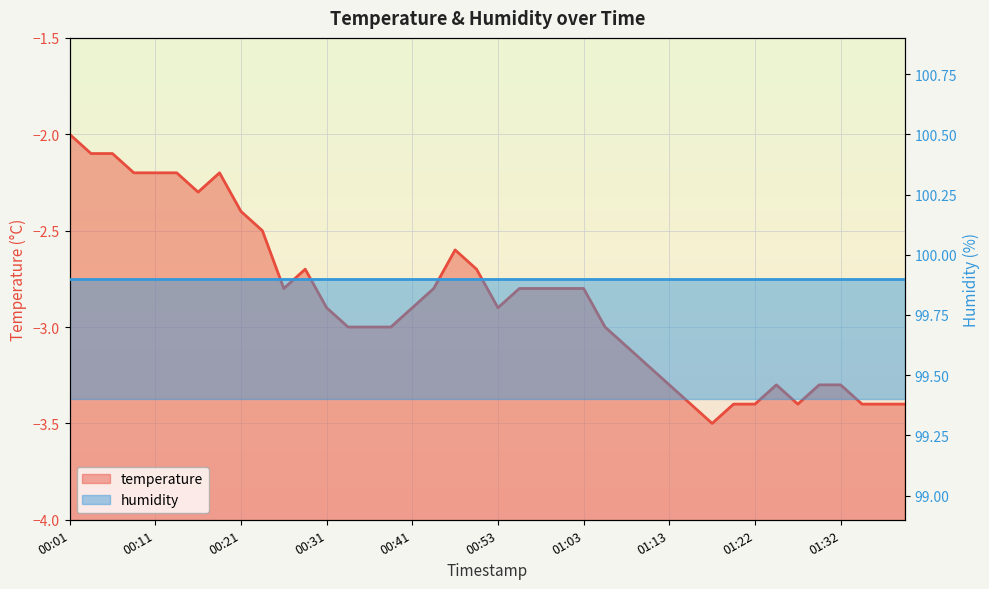

The value at 00:26 is -4.9. True or false?

False